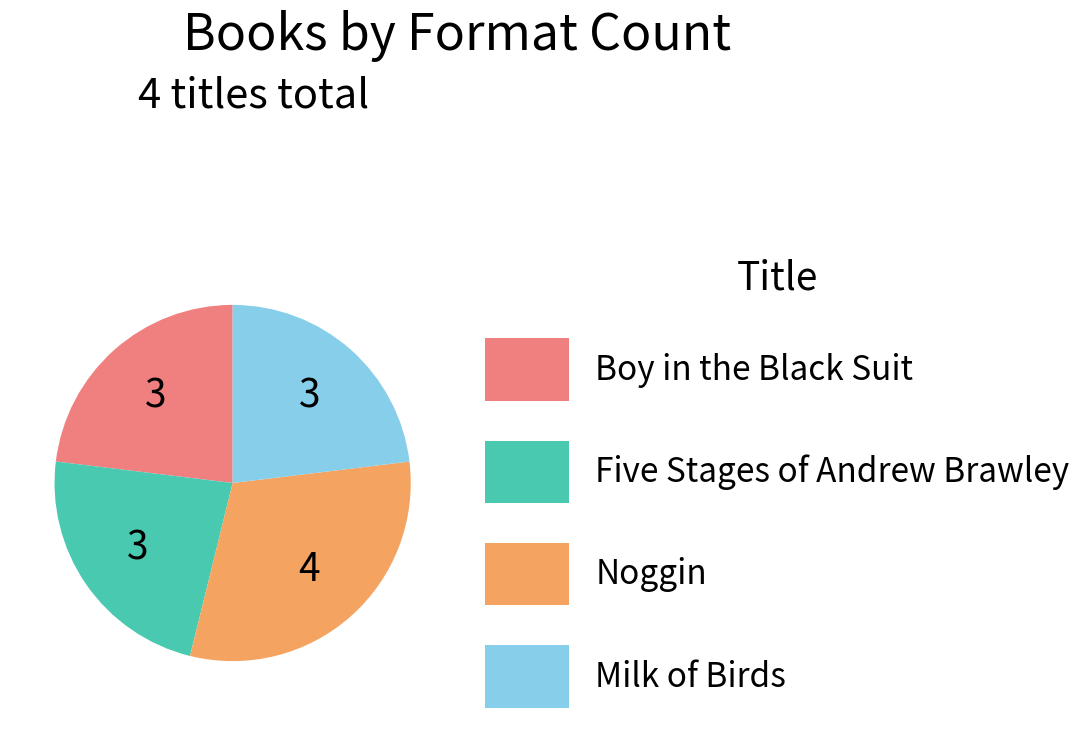

The Noggin slice represents 43% of the pie. True or false?

False